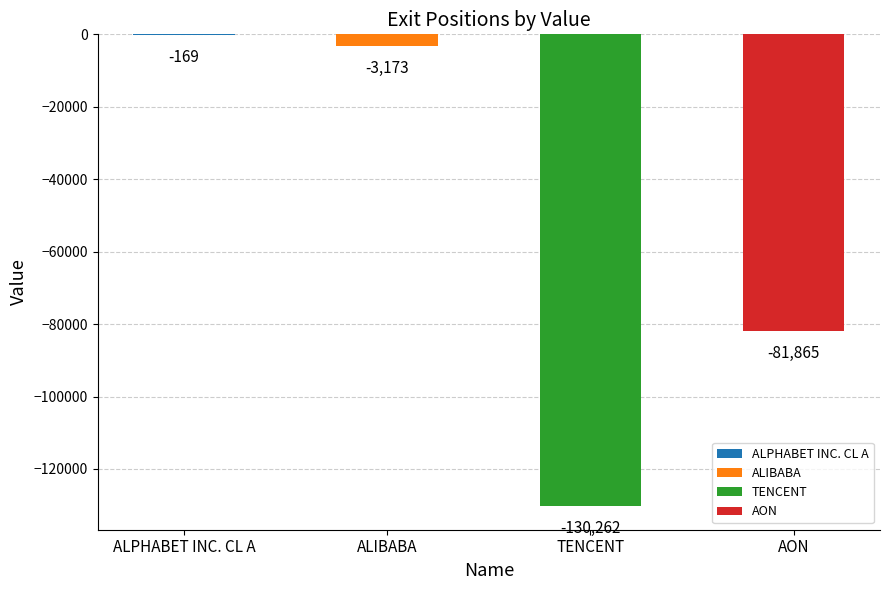

How many data points are less than -3173?

2